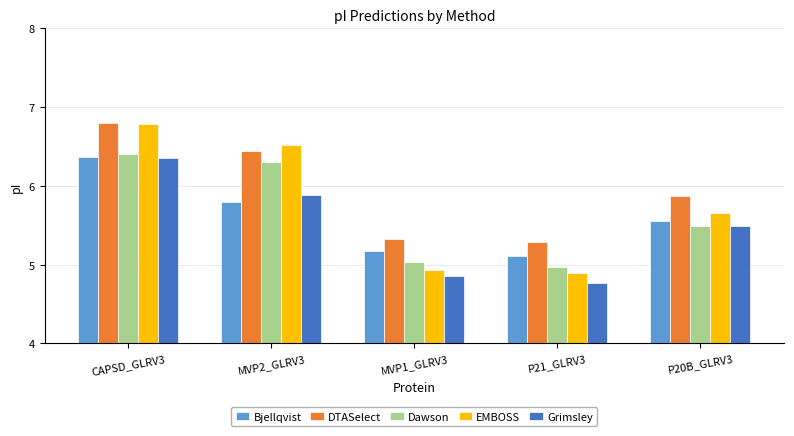

What is the average value of the DTASelect series?

5.9